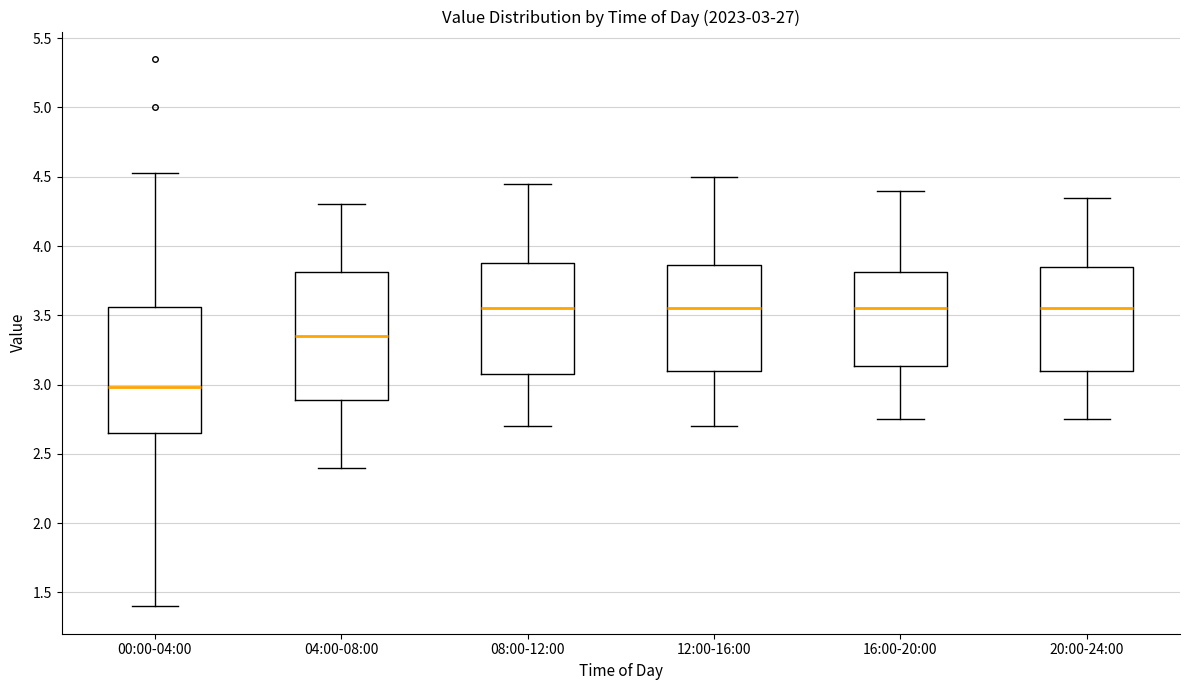

Which box's median line is the lowest?

00:00-04:00